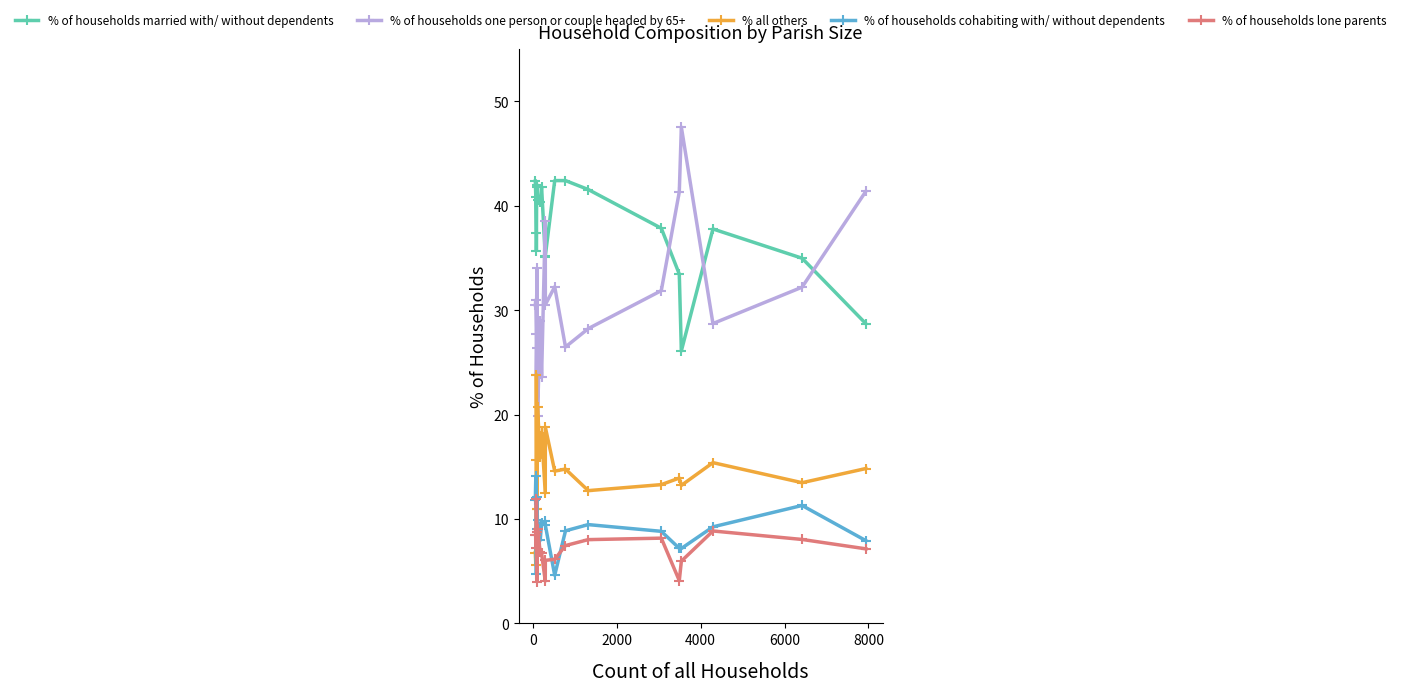

At how many categories does at least one series exceed 34?

20